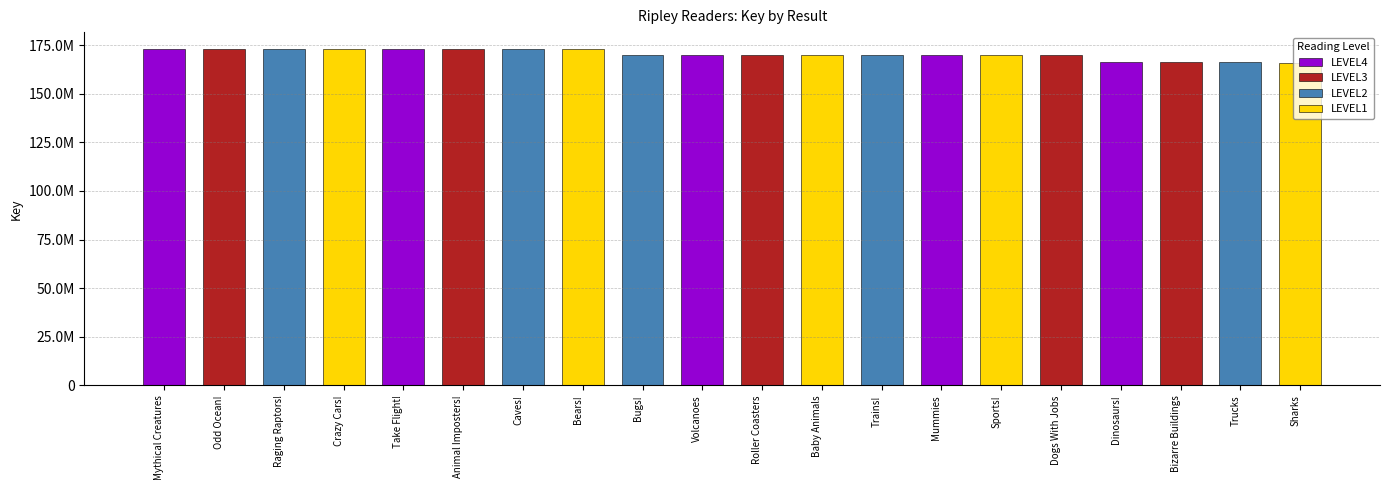

Reading left to right, what are all the values shown in this chart?

1=173057575	2=173054736	3=173054530	4=173048004	5=173057730	6=173056452	7=173054650	8=173047949	9=169927227	10=170034124	11=170033248	12=169927025	13=169723774	14=169723861	15=169723729	16=169723817	17=166096869	18=166095957	19=166092710	20=165873490